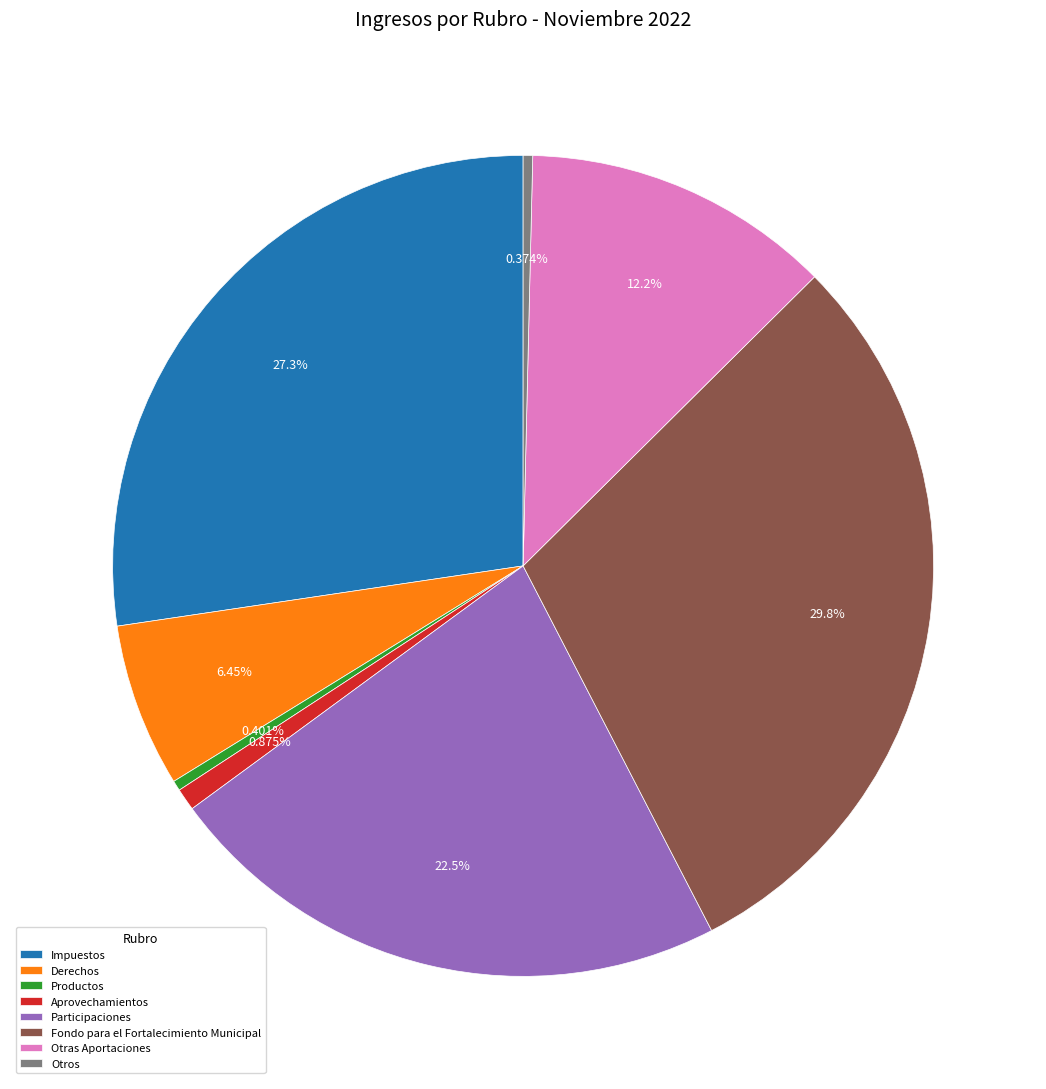

Between Aprovechamientos and Otras Aportaciones, which is larger?

Otras Aportaciones